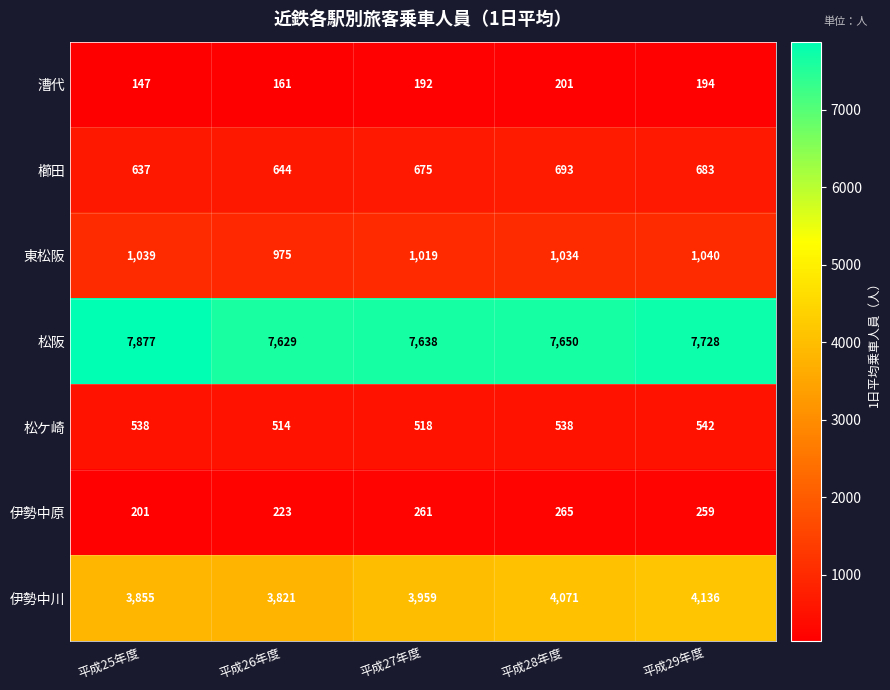

What is the sum of all 松阪 values?

38522